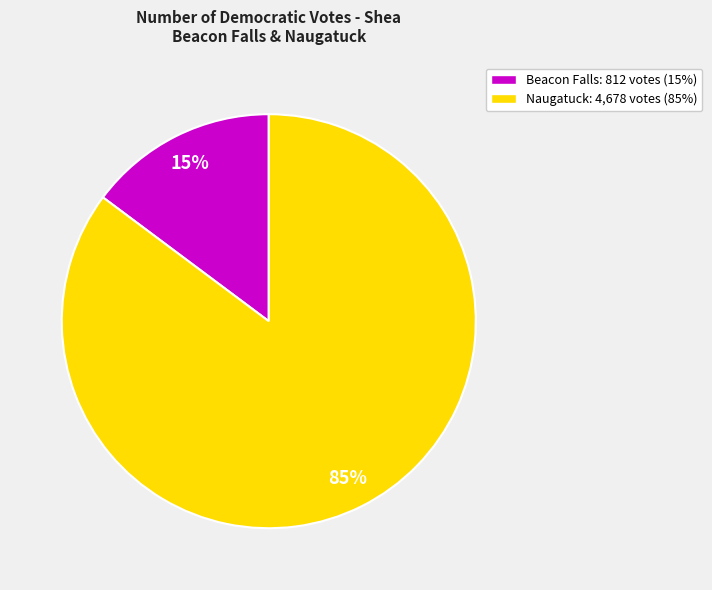

Which slice is the largest?

Naugatuck